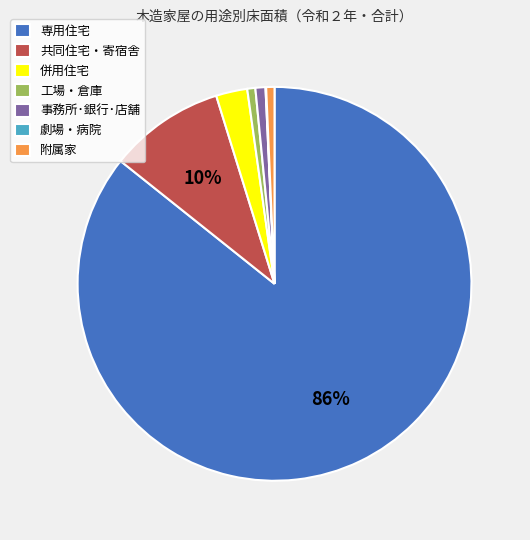

To the nearest percent, what is the average slice percentage?

14%